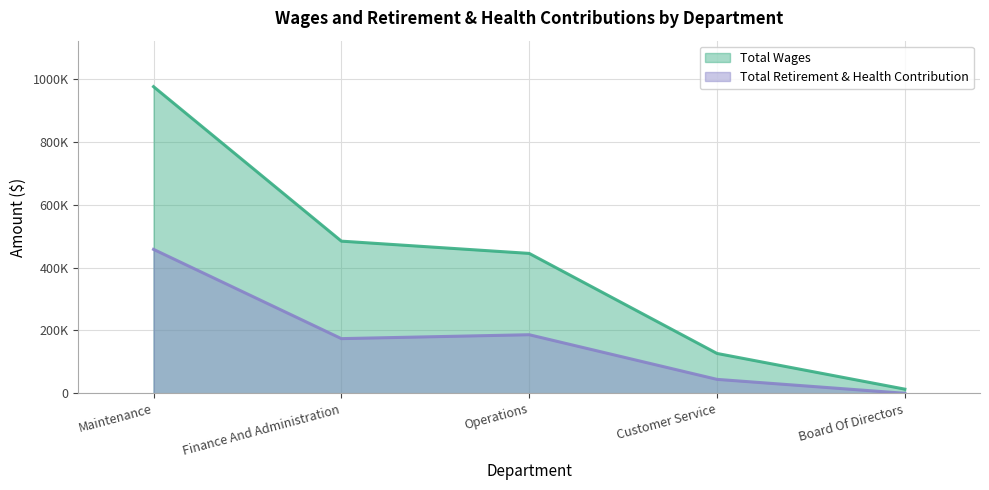

At how many categories does at least one series exceed 653244?

1